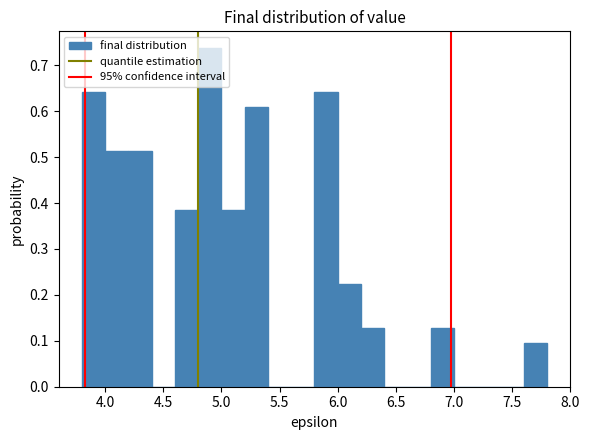

Reading left to right, list every bar in this chart as the range it spans on the x-axis followed by its height. The values are not printed on the chart, so give them approximately, as read against the axis.

3.8 to 4.0: 0.64
4.0 to 4.2: 0.51
4.2 to 4.4: 0.51
4.4 to 4.6: 0
4.6 to 4.8: 0.38
4.8 to 5.0: 0.74
5.0 to 5.2: 0.38
5.2 to 5.4: 0.61
5.4 to 5.6: 0
5.6 to 5.8: 0
5.8 to 6.0: 0.64
6.0 to 6.2: 0.22
6.2 to 6.4: 0.13
6.4 to 6.6: 0
6.6 to 6.8: 0
6.8 to 7.0: 0.13
7.0 to 7.2: 0
7.2 to 7.4: 0
7.4 to 7.6: 0
7.6 to 7.8: 0.10